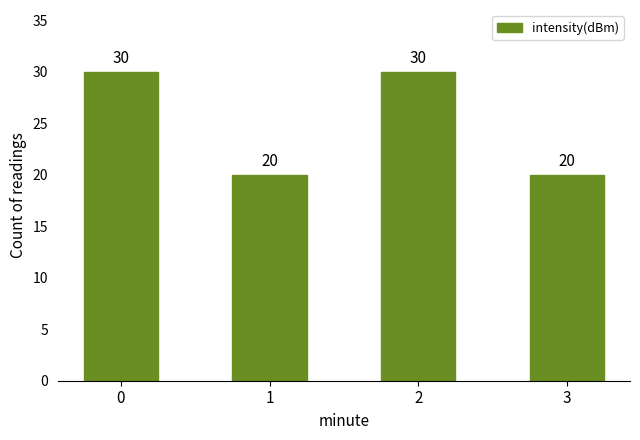

What is the smallest value displayed?

20